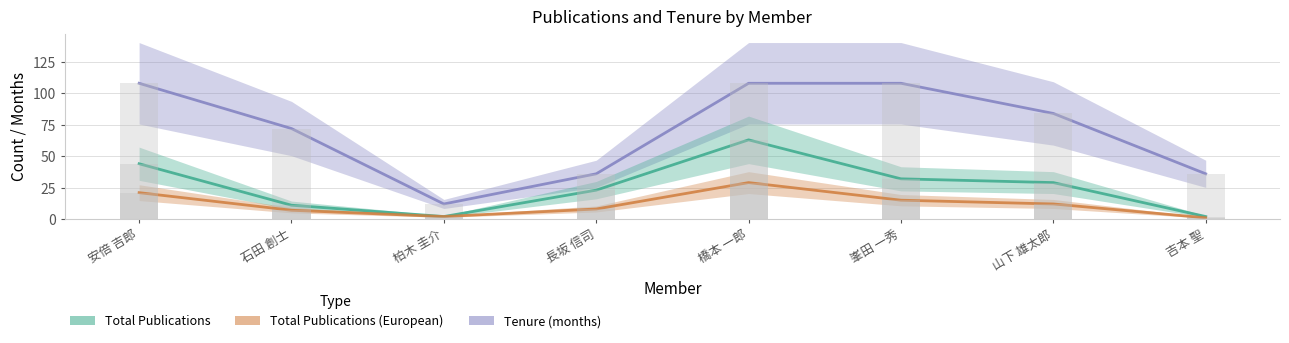

How many bars are there in total?

24